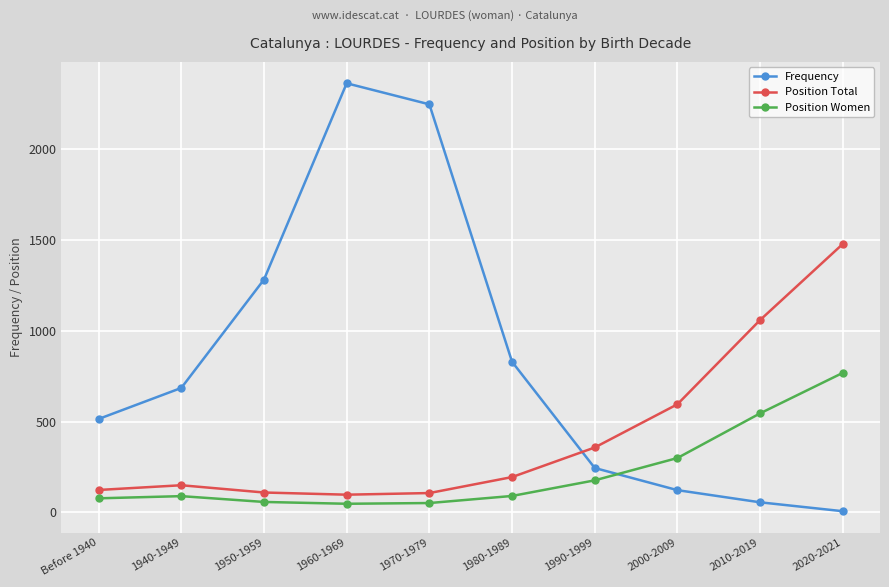

The value of Position Women at 1980-1989 is 90. True or false?

True